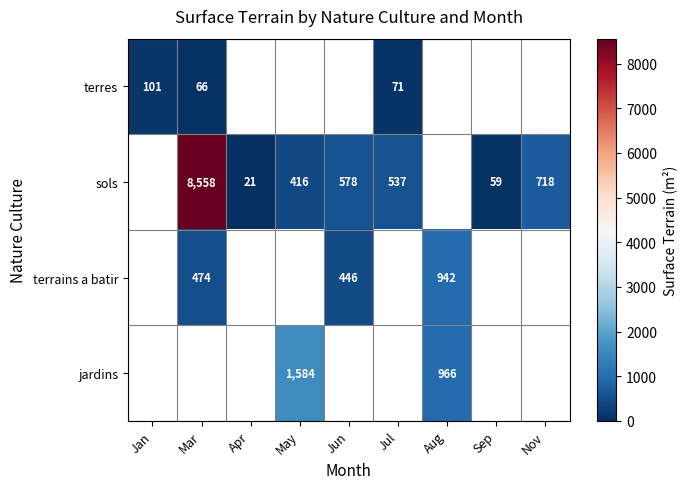

Is it true that terres equals 66 at Mar?

True